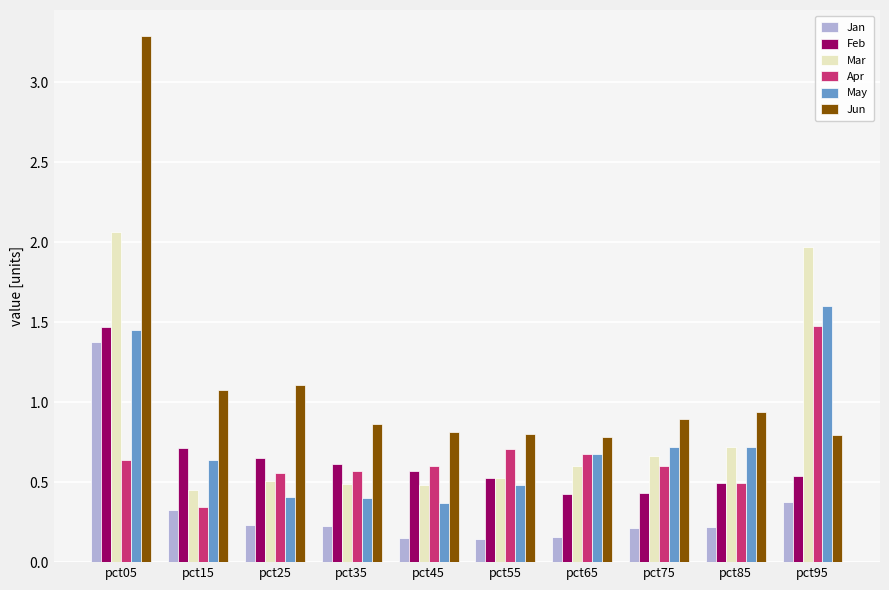

What is the maximum value shown in the chart?

3.3